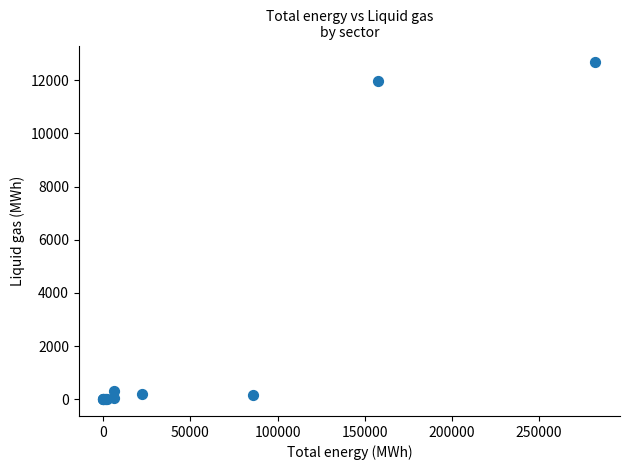

What Y value in the scatter plot is closest to 6338?

11991.9